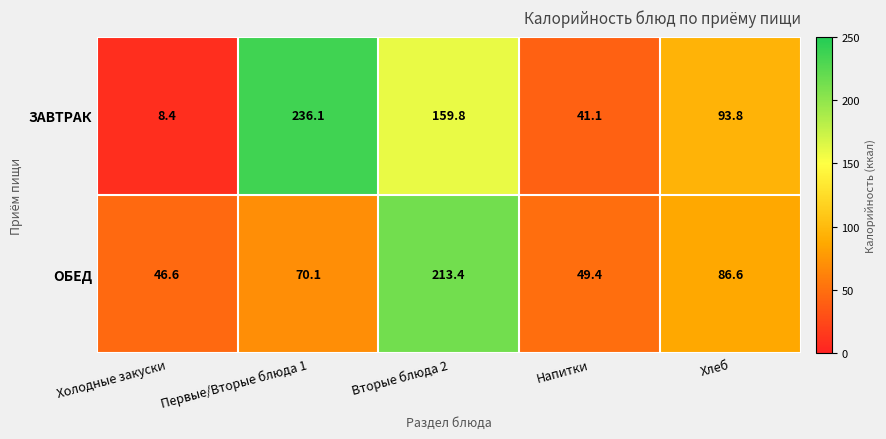

How many data points does each series have?

5